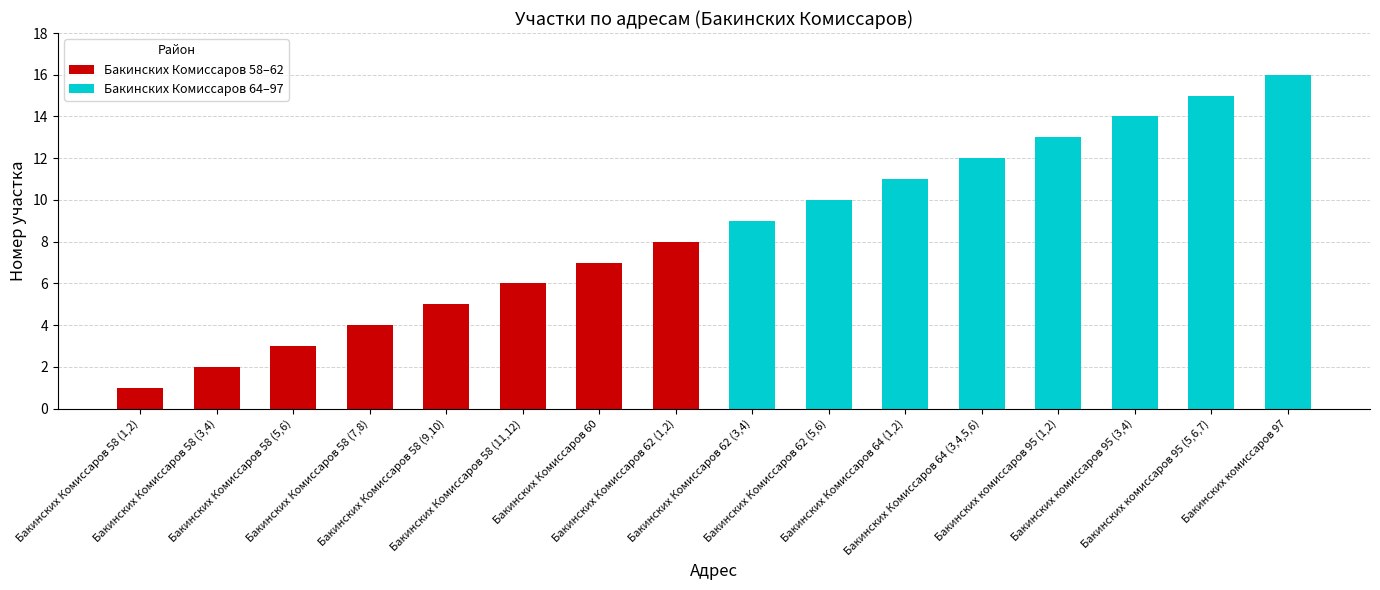

Which category has the highest value across all series?

Бакинских комиссаров 97